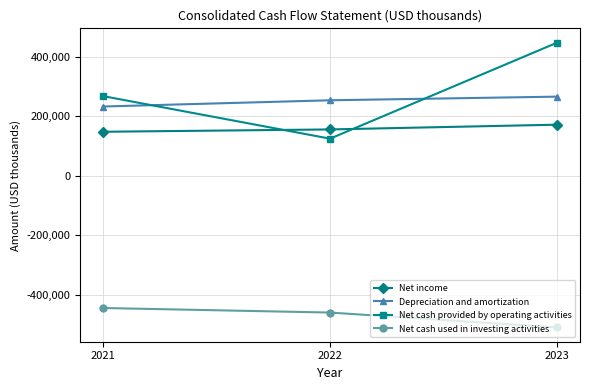

What is the minimum value for Net income?

147334